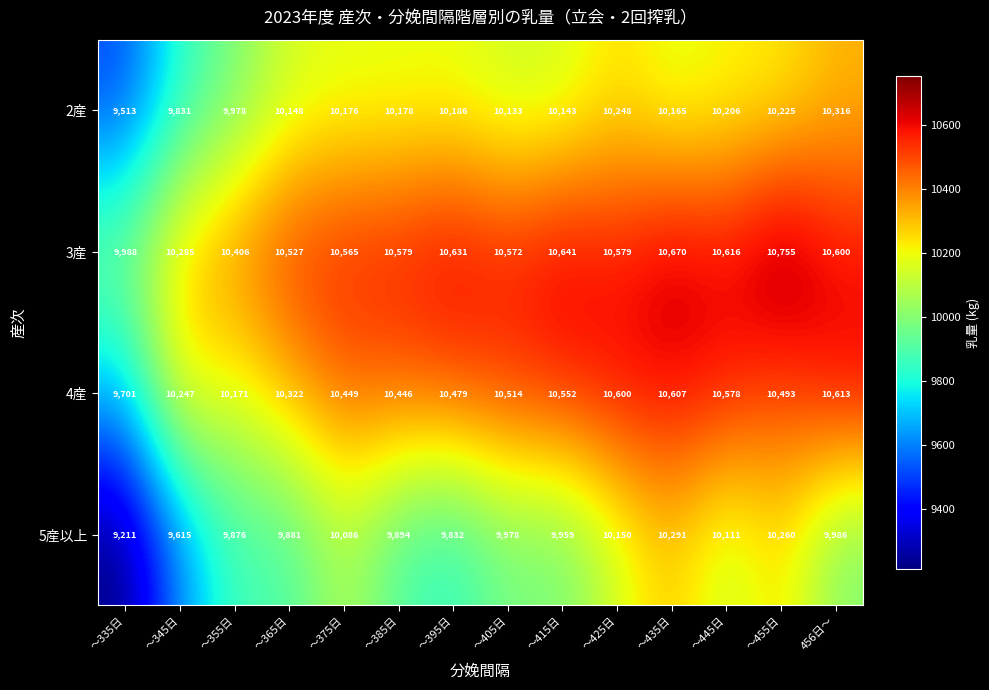

Rank the series by their maximum value, from lowest to highest.

5産以上, 2産, 4産, 3産